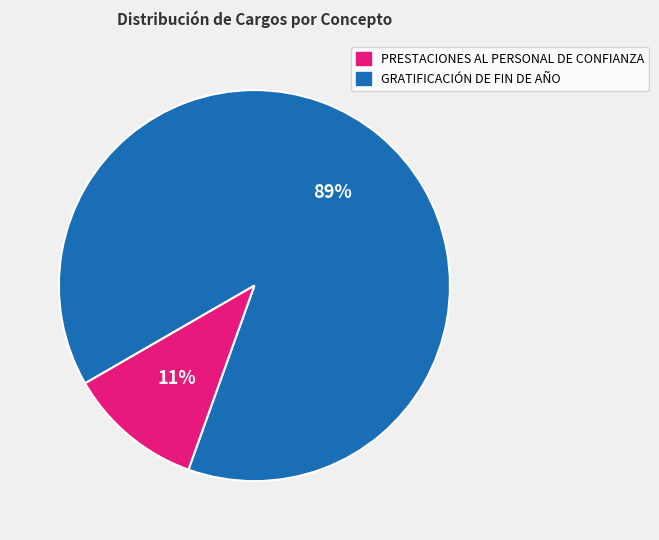

To the nearest percent, what is the average slice percentage?

50%